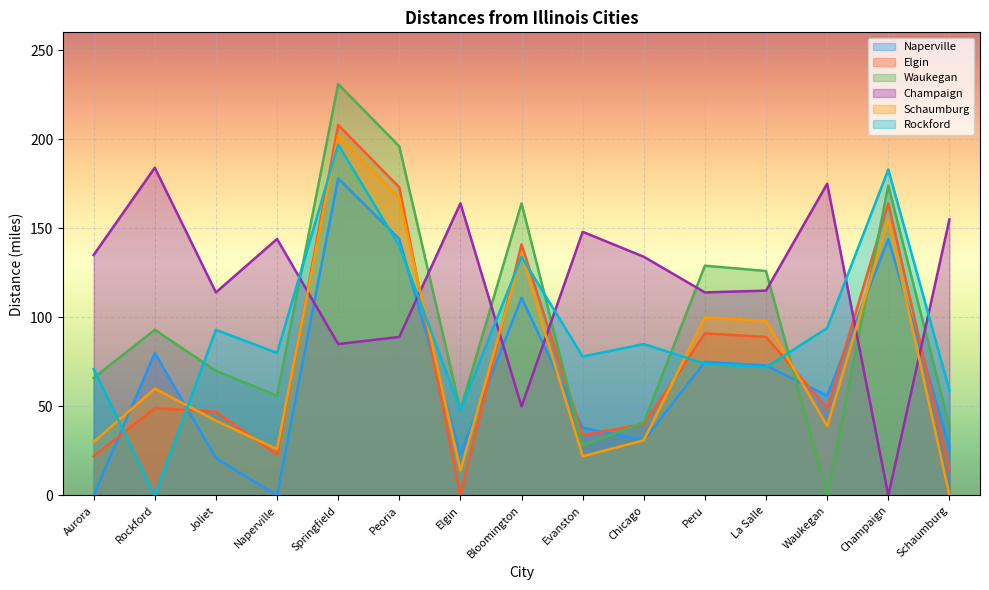

How many positive values does the Champaign series have?

14